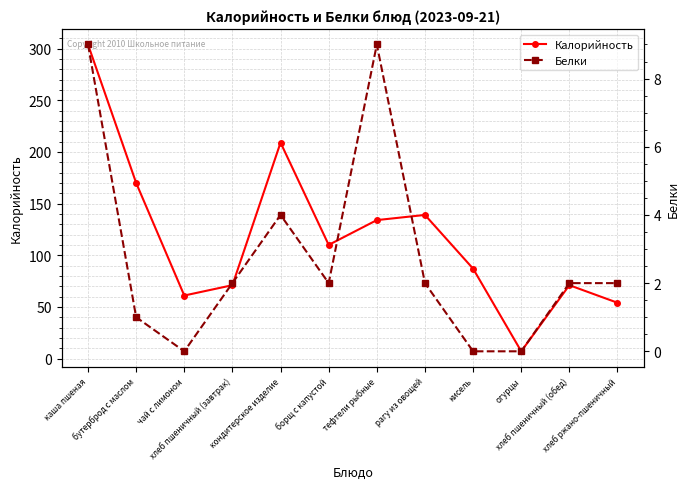

Rank the series by their average value, from lowest to highest.

Белки, Калорийность